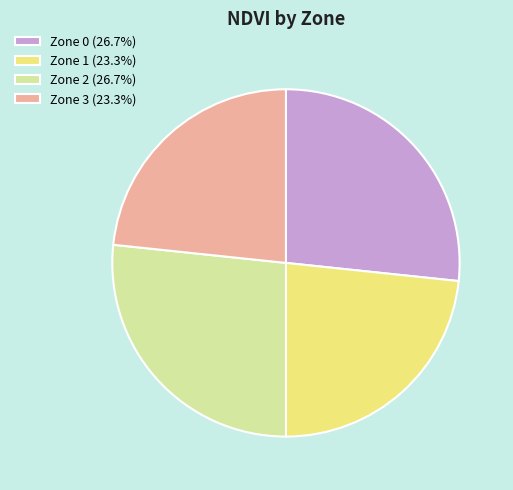

Approximately how many times larger is the value at Zone 2 (26.7%) compared to Zone 1 (23.3%)?

1.1